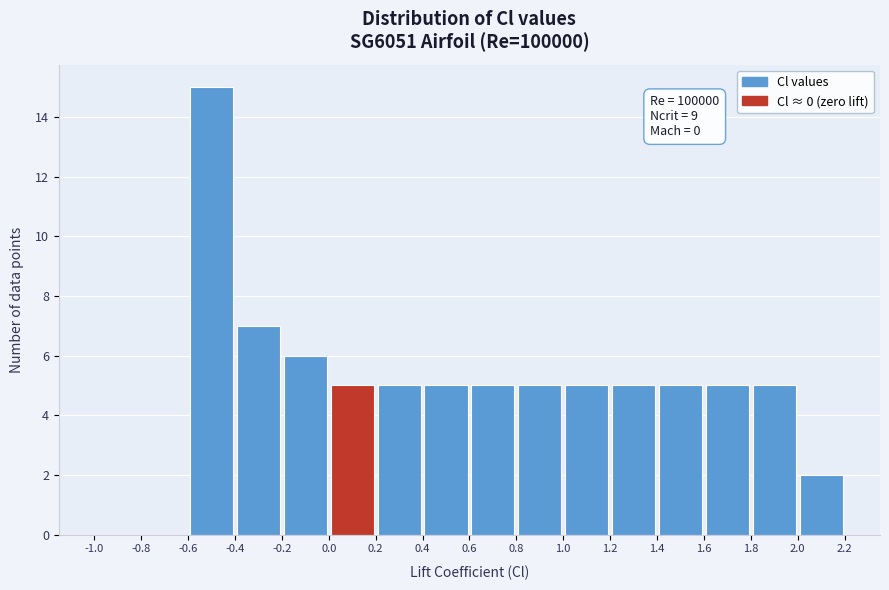

Which range on the x-axis has the tallest bar?

-0.6 to -0.4